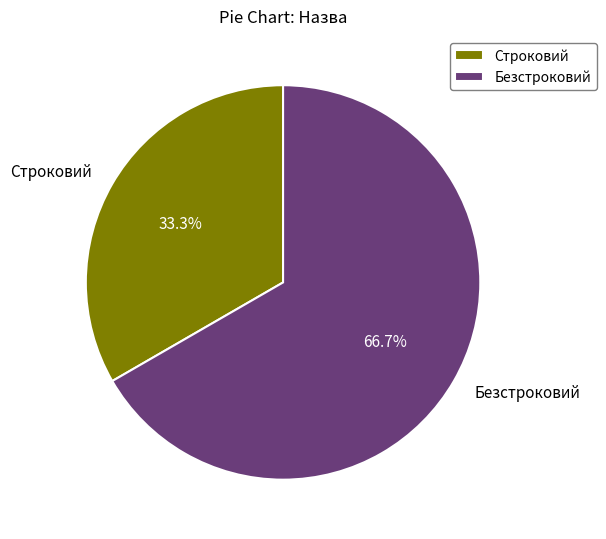

How many segments does this pie chart have?

2